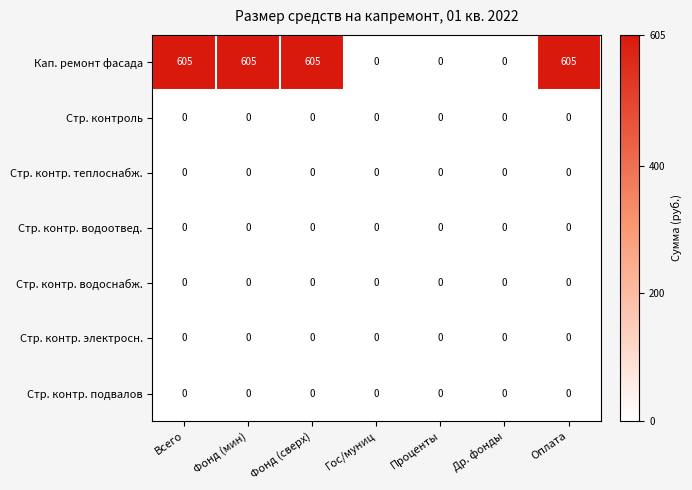

What is the spread (max minus min) of values at Всего?

605